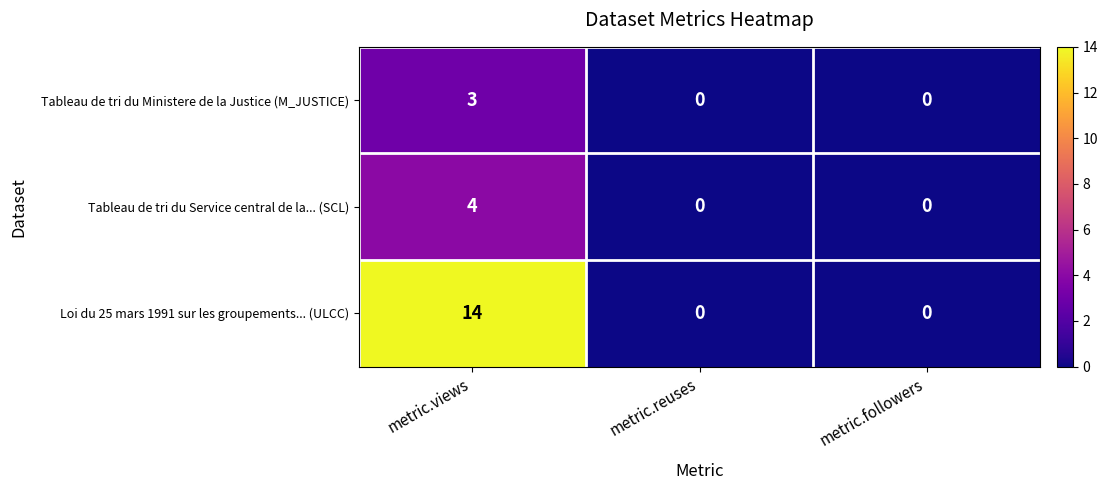

Reading left to right, list all the values displayed in this chart.

Tableau de tri du Ministere de la Justice (M_JUSTICE): metric.views=3	metric.reuses=0	metric.followers=0
Tableau de tri du Service central de la... (SCL): metric.views=4	metric.reuses=0	metric.followers=0
Loi du 25 mars 1991 sur les groupements... (ULCC): metric.views=14	metric.reuses=0	metric.followers=0